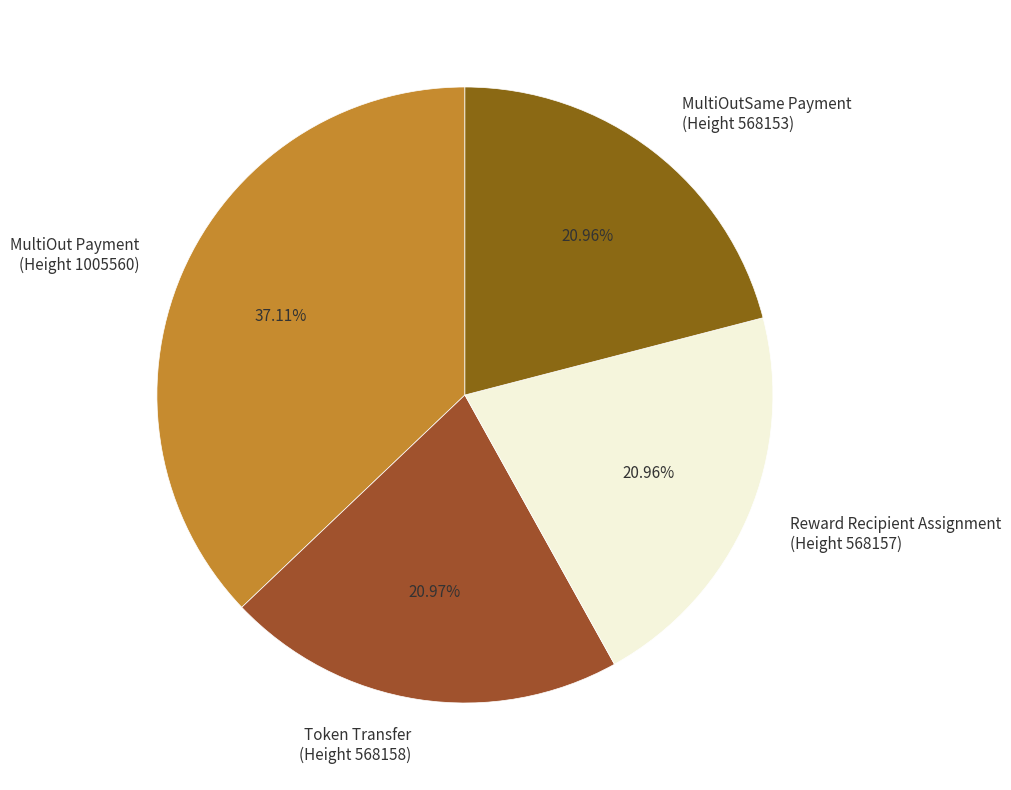

How many slices are in this pie chart?

4